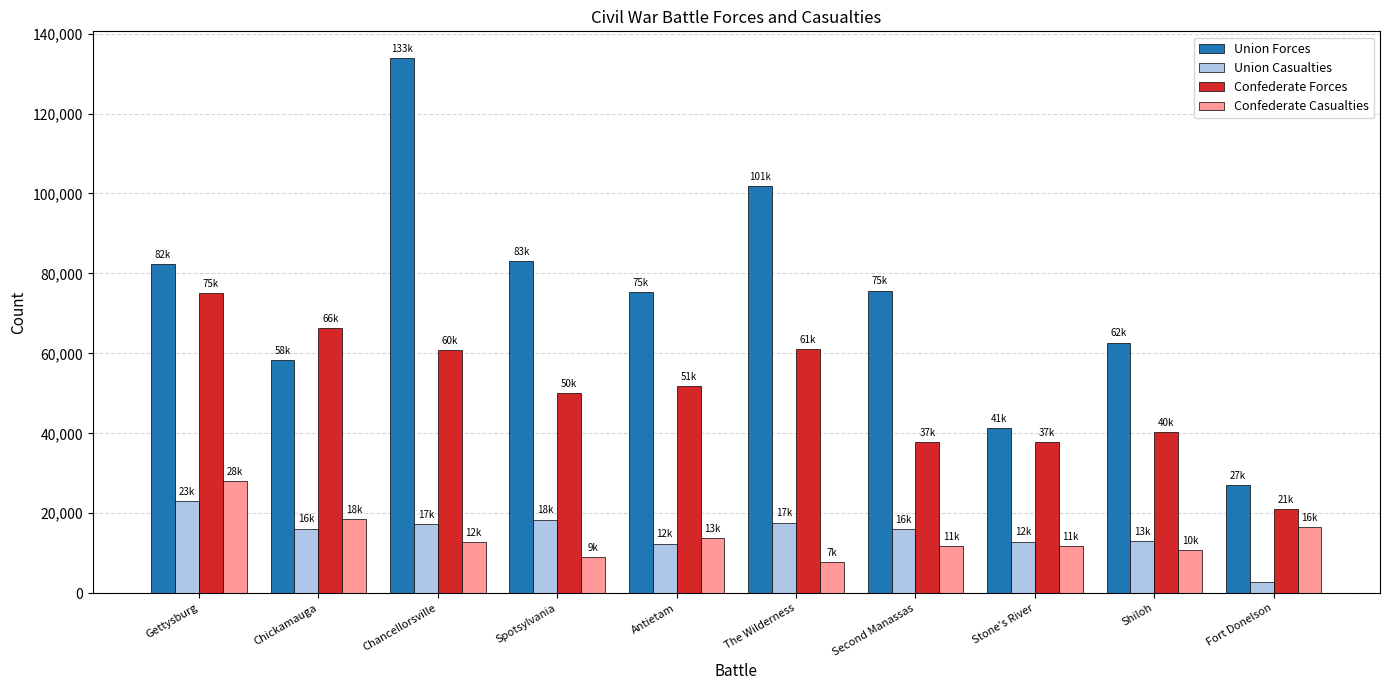

List the series in order of their peak value, highest first.

Union Forces, Confederate Forces, Confederate Casualties, Union Casualties